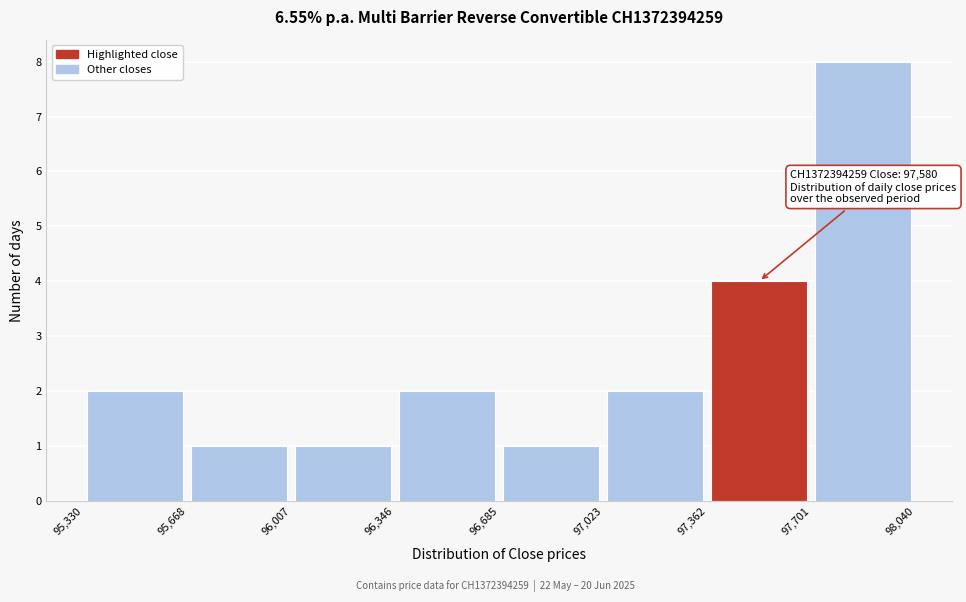

Over which range of the x-axis is the bar tallest?

97,701 to 98,040